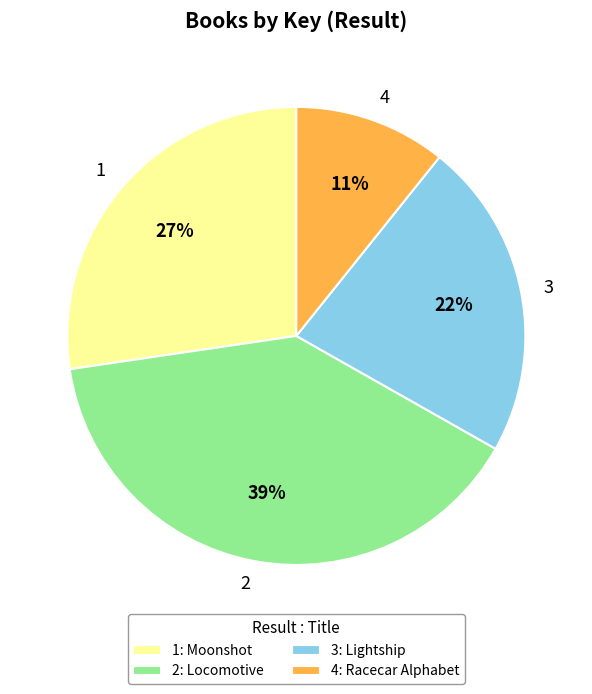

Between 3 and 2, which is larger?

2